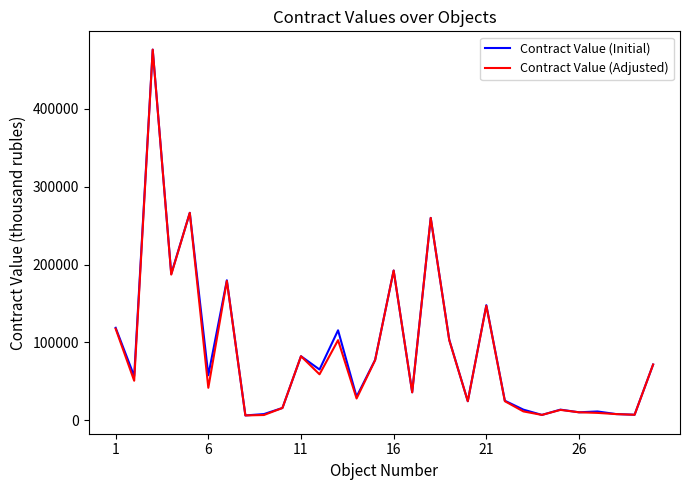

What is the greatest value displayed?

476289.7